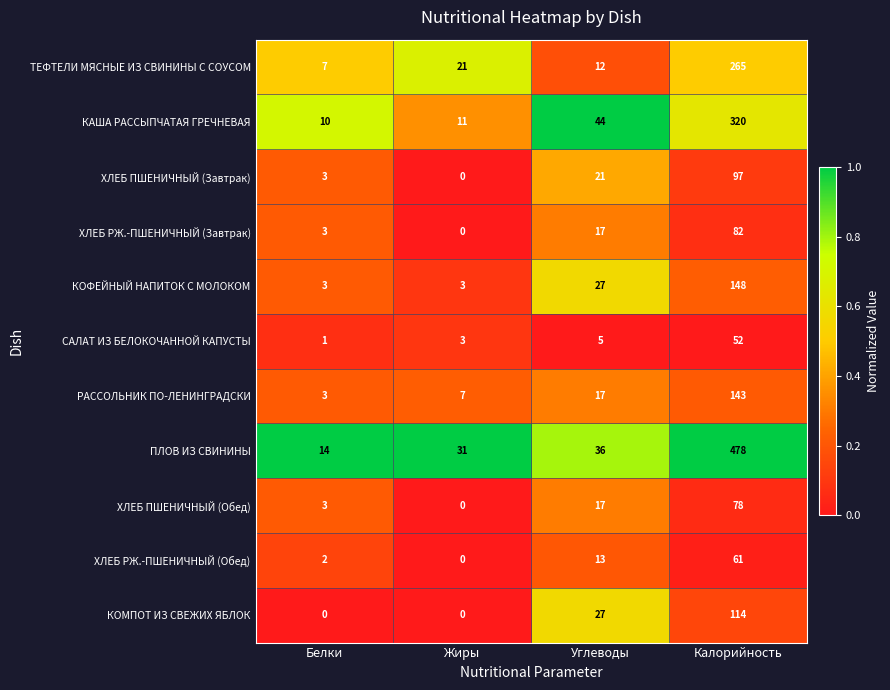

Is it true that САЛАТ ИЗ БЕЛОКОЧАННОЙ КАПУСТЫ equals 8 at Углеводы?

False